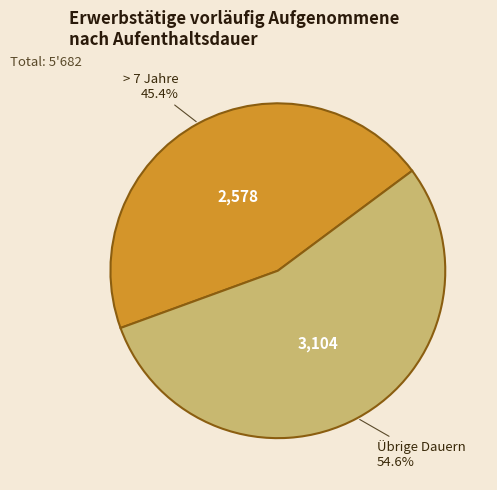

How many segments does this pie chart have?

2